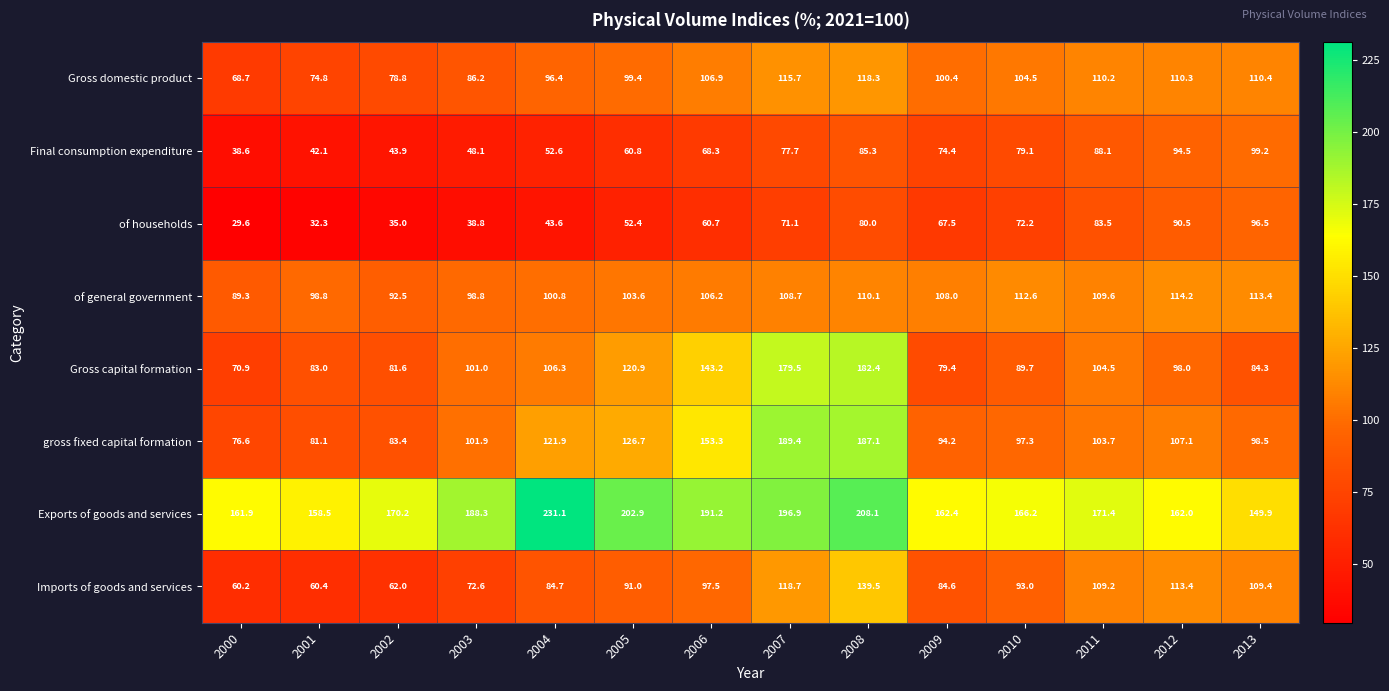

At which label does gross fixed capital formation first exceed 103?

2004